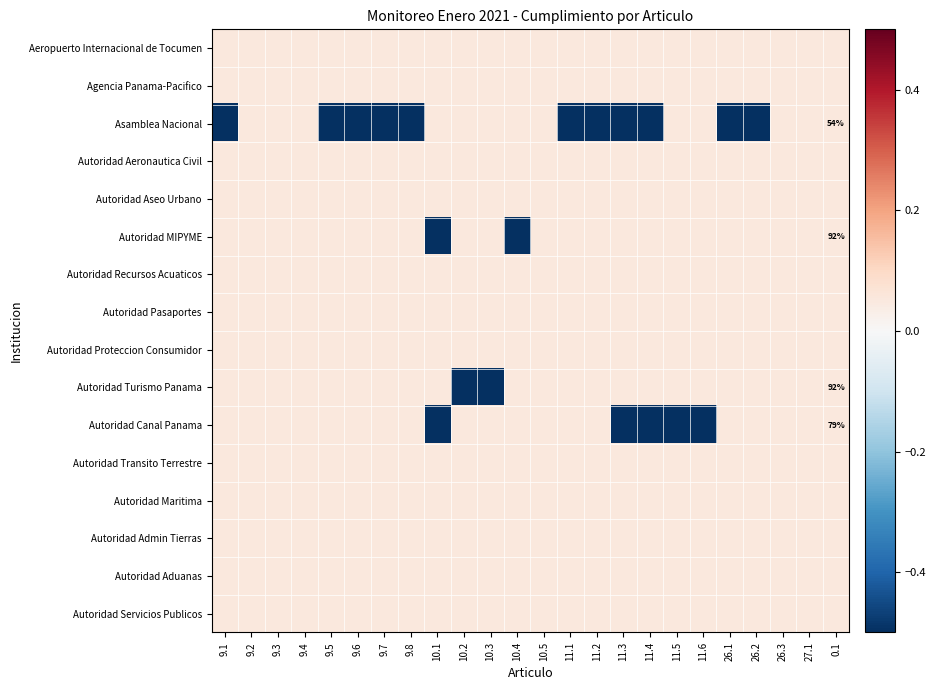

Is the value of Autoridad MIPYME at 26.1 greater than the value of Autoridad Canal Panama at 9.8?

No